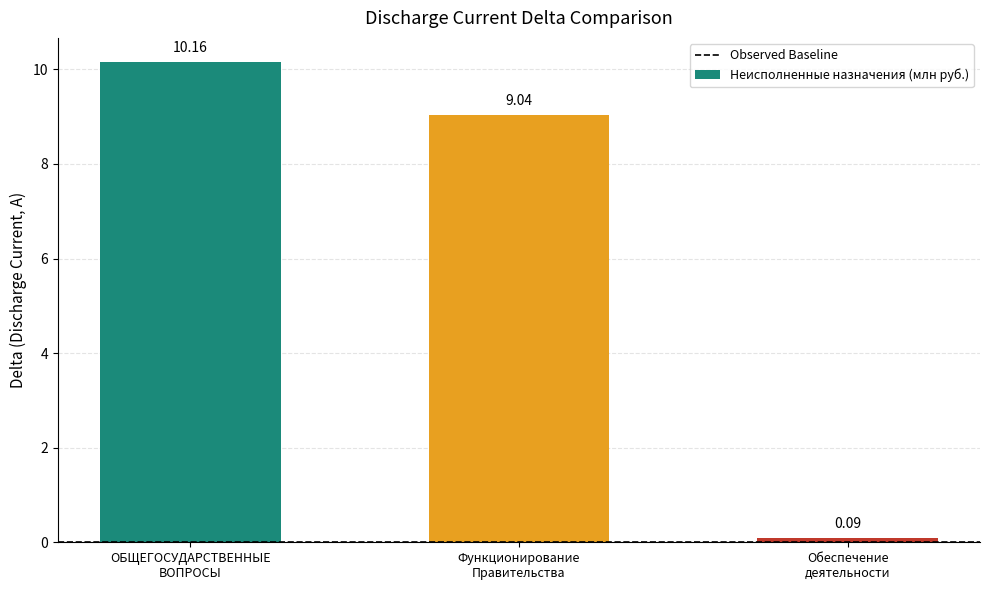

Count the number of data series in this chart.

1